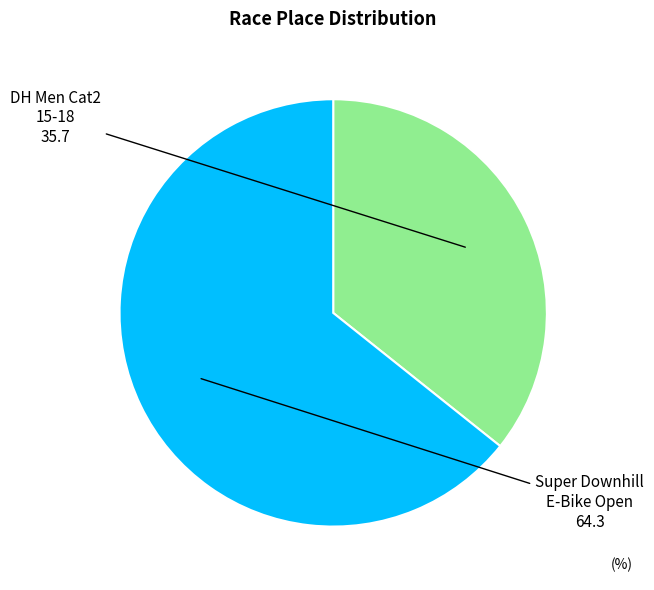

Is there any slice that represents more than half of the pie?

Yes